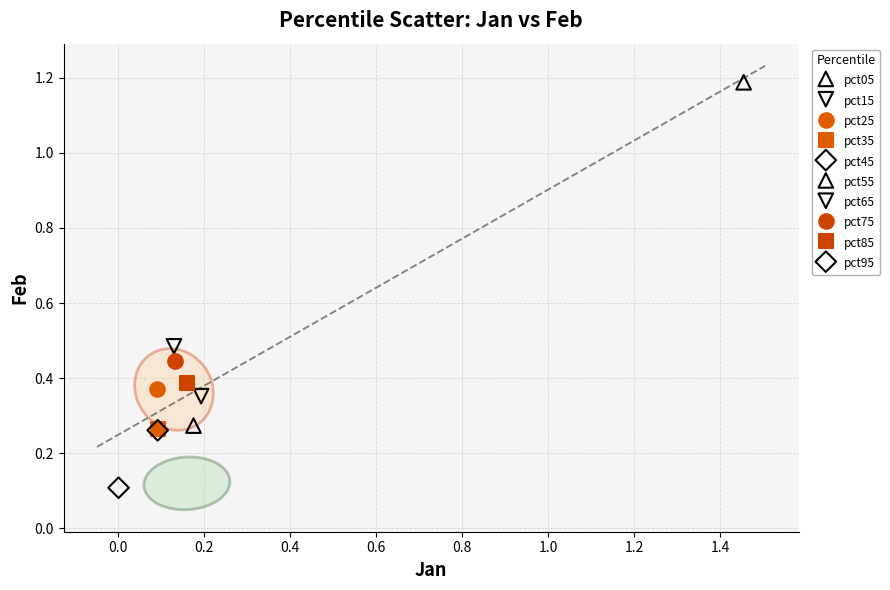

What are all the series names shown in the legend?

pct05, pct15, pct25, pct35, pct45, pct55, pct65, pct75, pct85, pct95